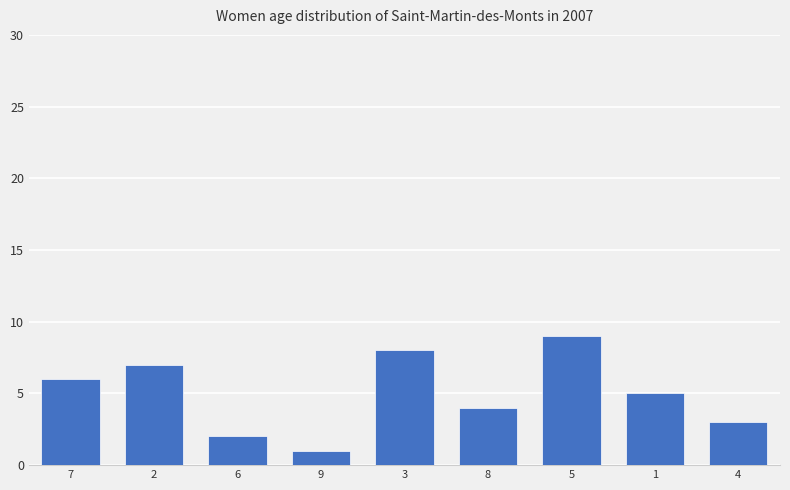

How many data points does each series have?

9